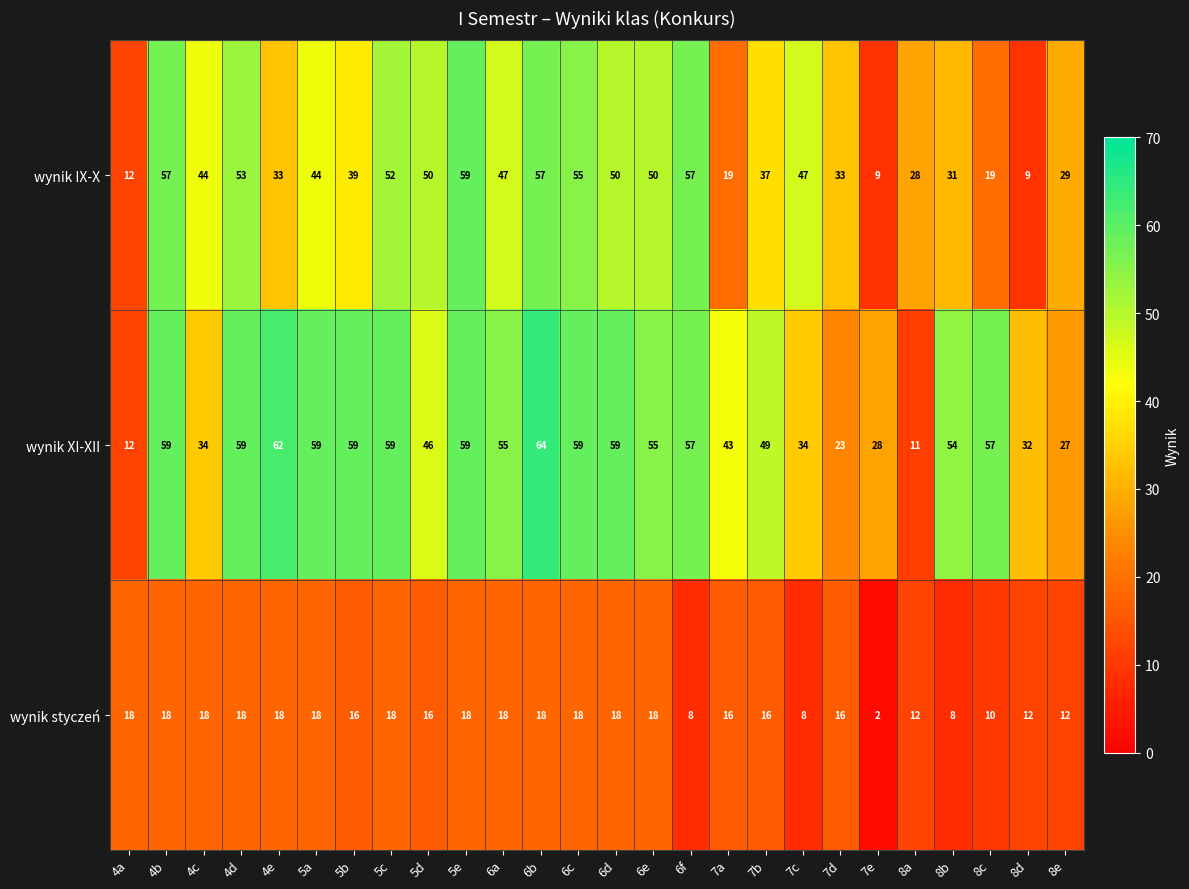

What is the greatest value displayed?

64